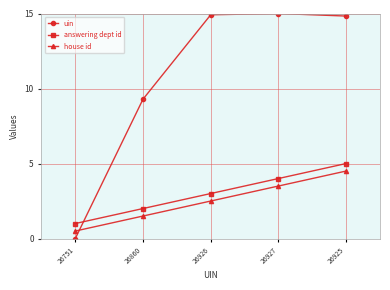

What is the label of the 3rd point from the left?

26926